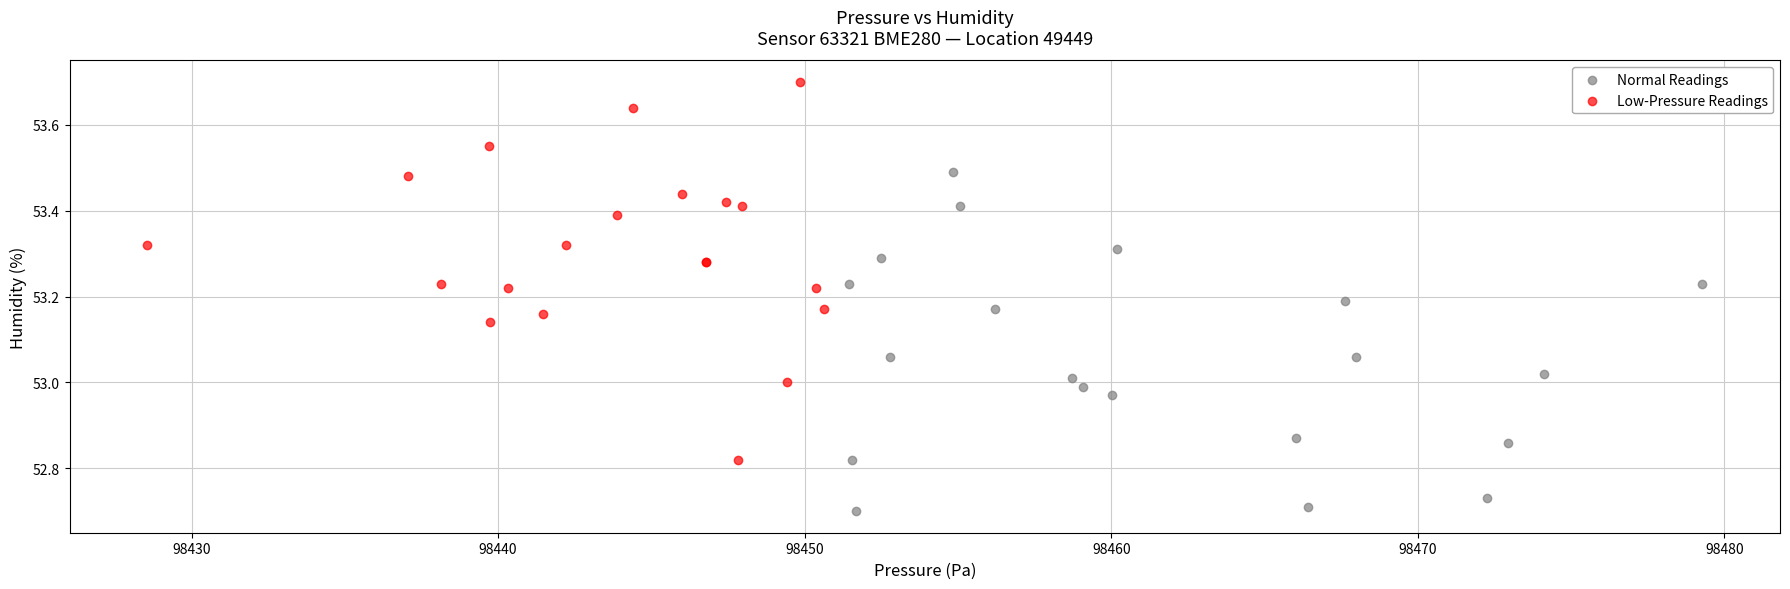

Which series contains the highest Y value?

Low-Pressure Readings